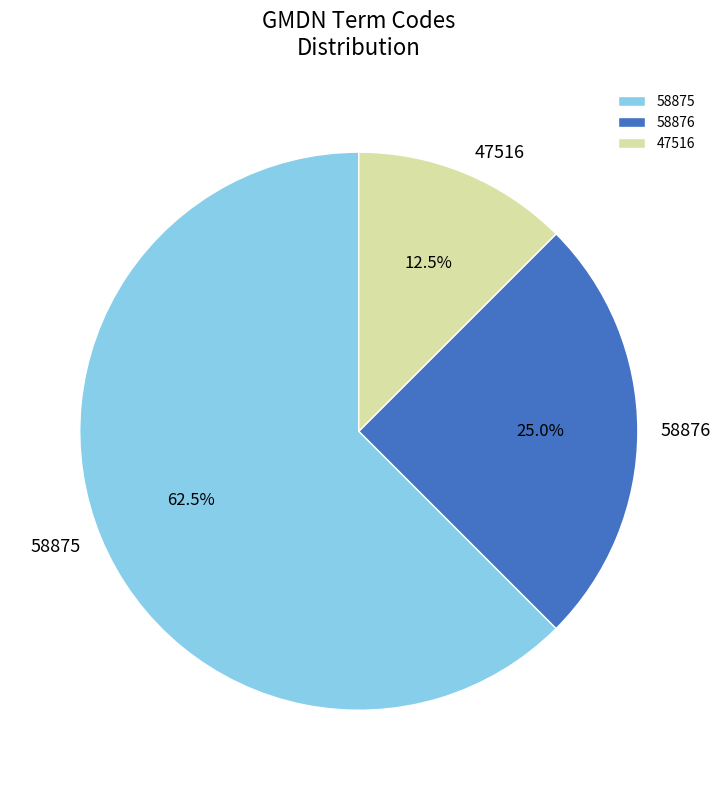

How many slices are in this pie chart?

3